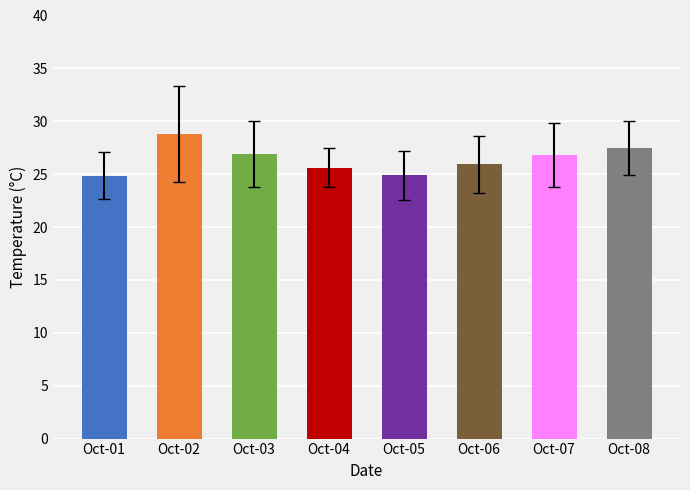

What is the sum of the values at Oct-06 and Oct-04?

51.5